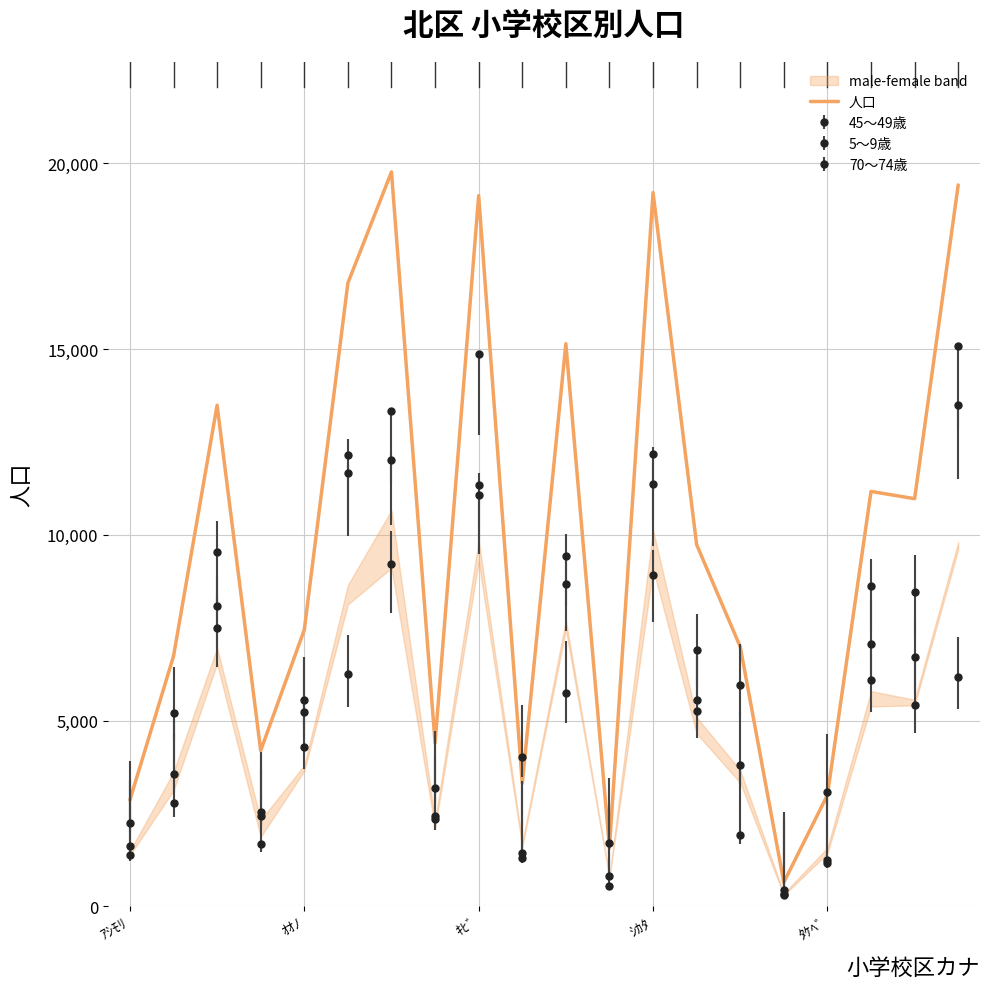

What is the ratio of the value at 12 to the value at 9?

5.8